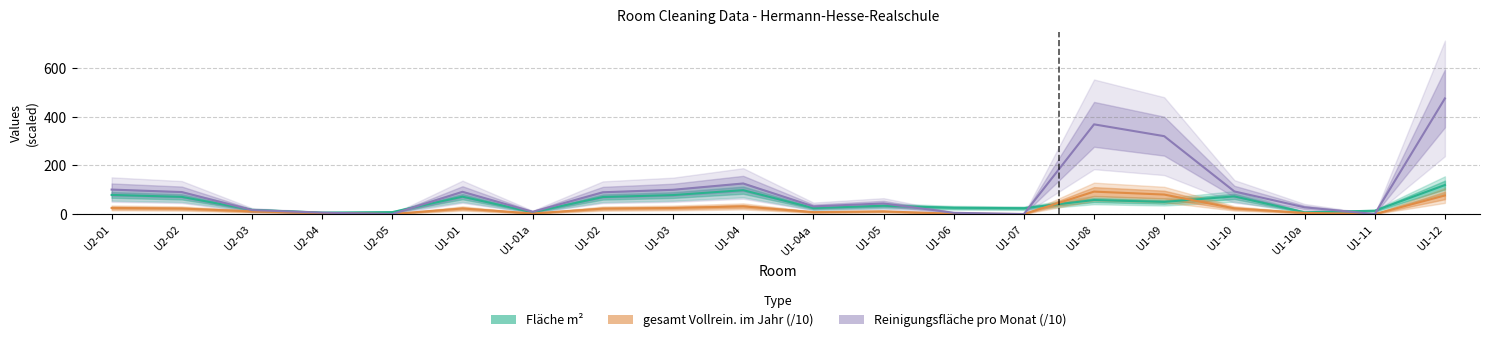

What is the label of the 13th point from the right?

U1-02